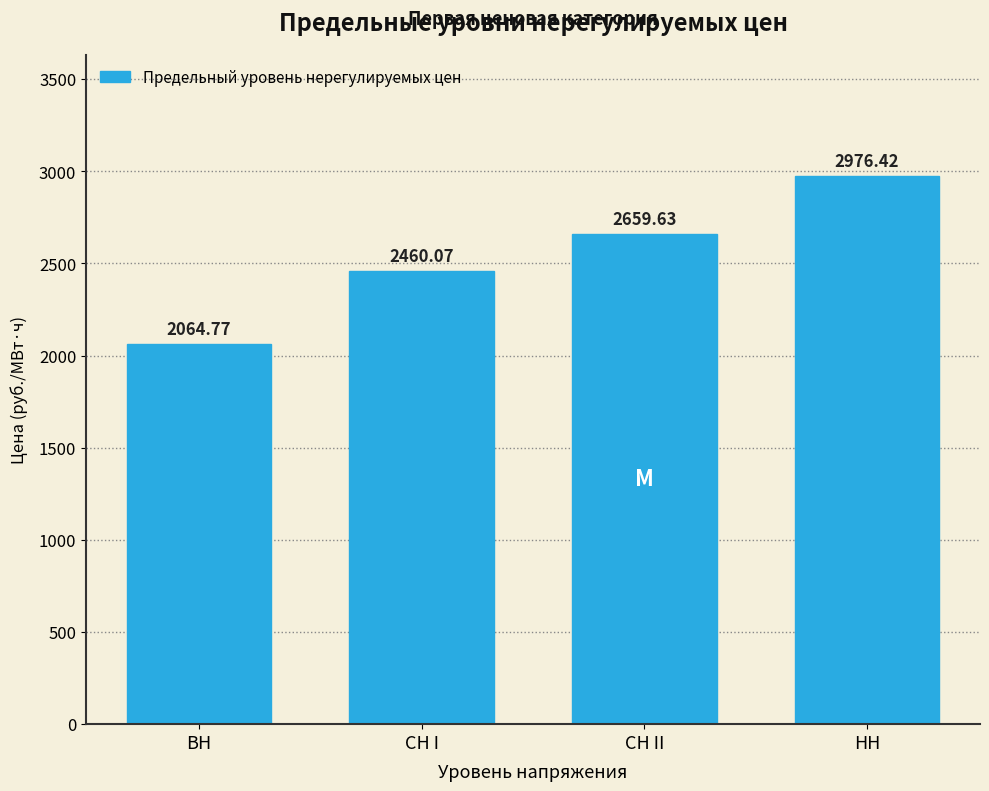

Where does the data first go above 2659?

СН II